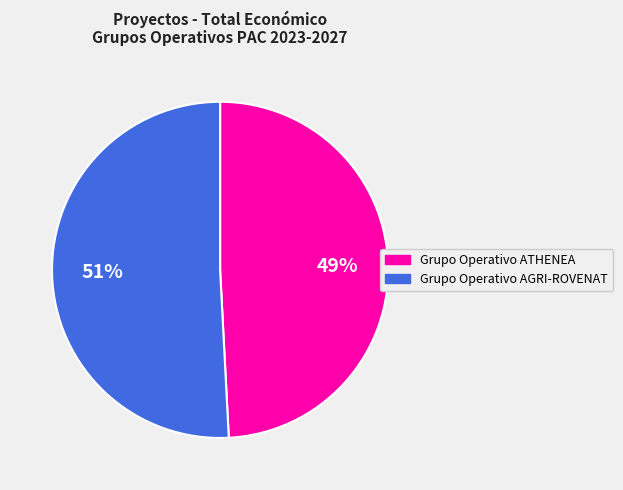

Which slice represents more than half of the pie?

Grupo Operativo AGRI-ROVENAT